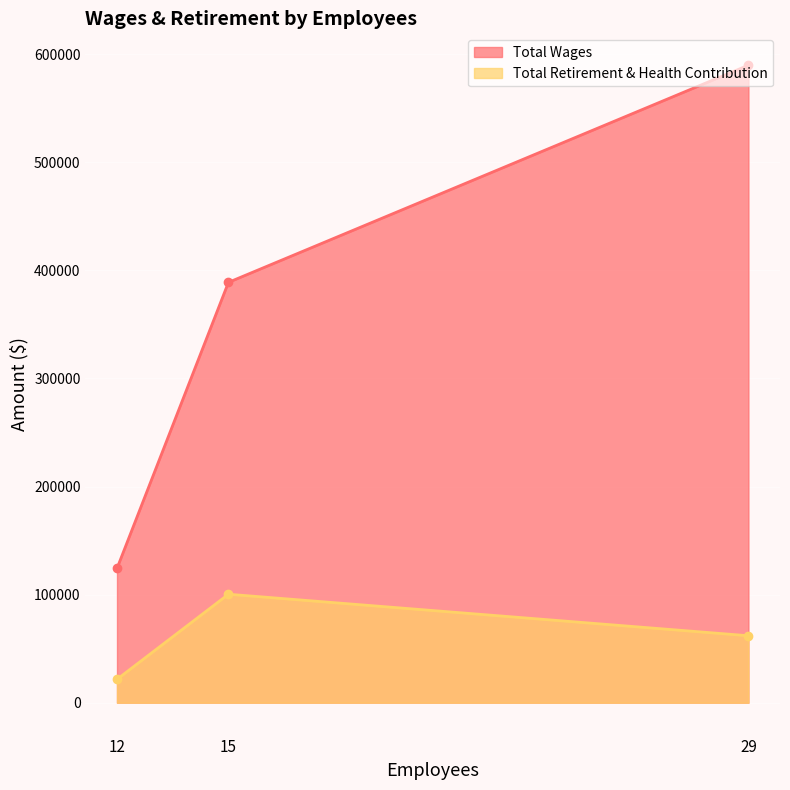

Rank the series at 29 from highest to lowest value.

Total Wages, Total Retirement & Health Contribution